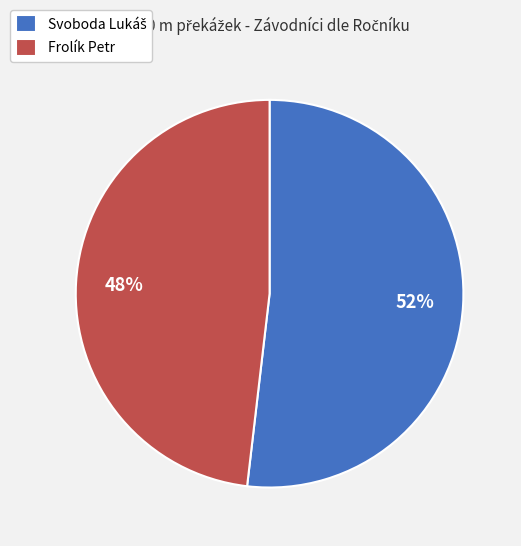

To the nearest percent, what is the difference between the largest and smallest slice percentages?

4%